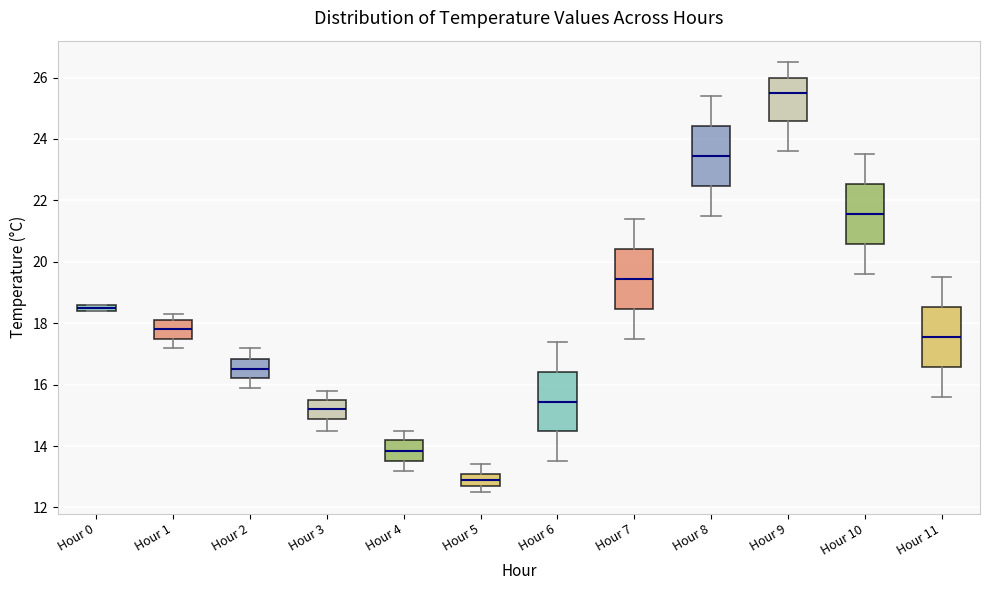

Which box has the lowest median line?

Hour 5